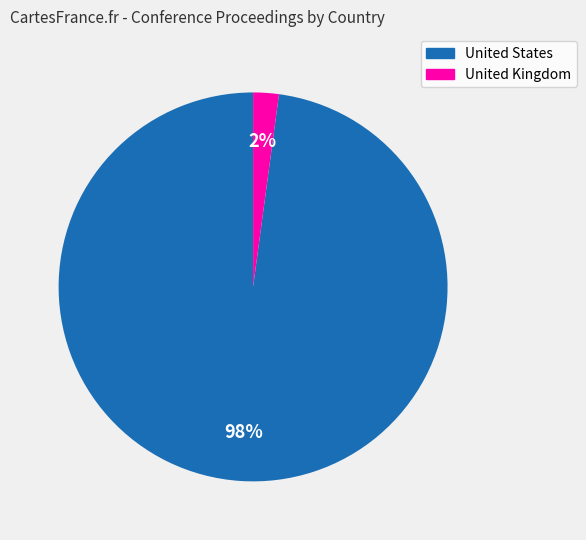

Between United States and United Kingdom, which is larger?

United States